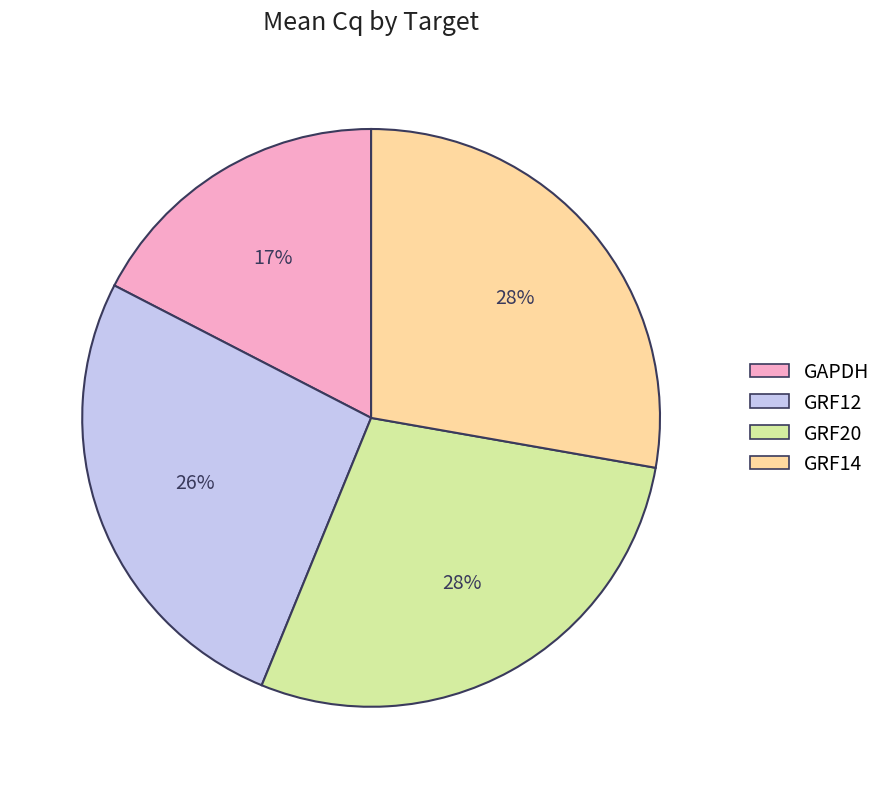

The GRF20 slice represents 40% of the pie. True or false?

False